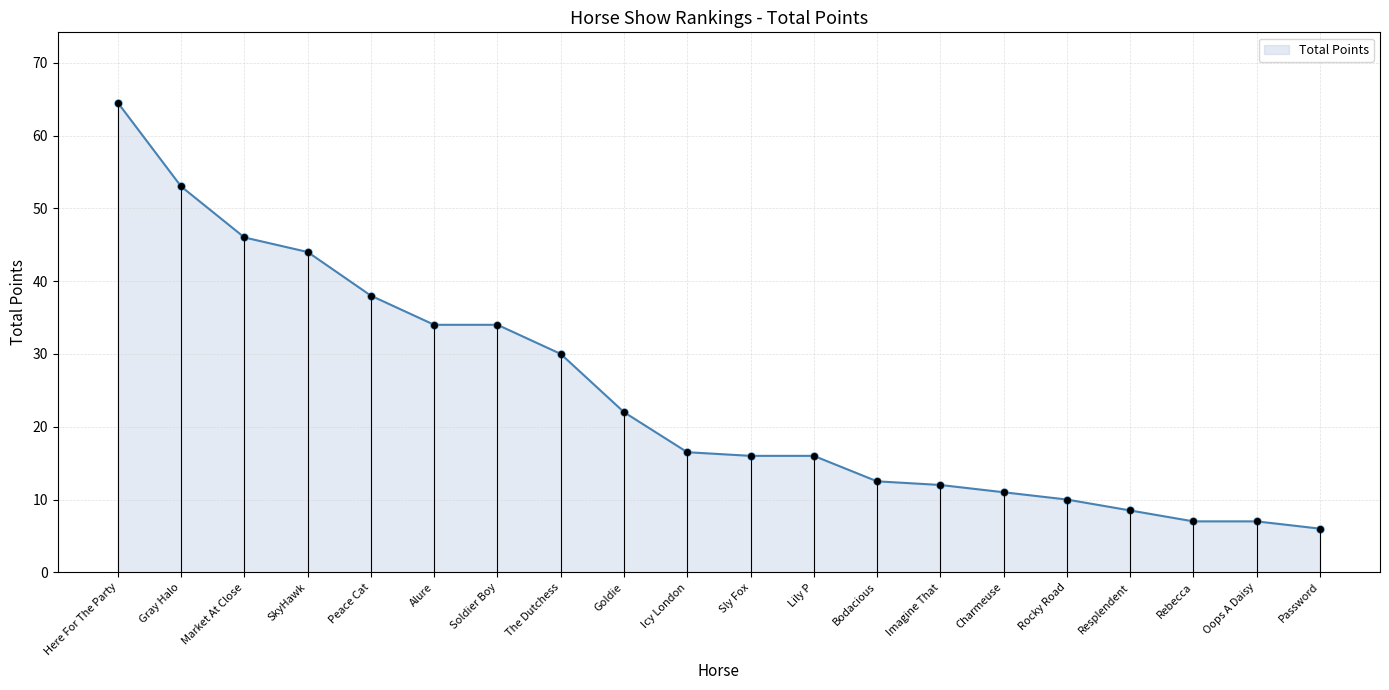

Between Rebecca and Oops A Daisy, which is larger?

Rebecca